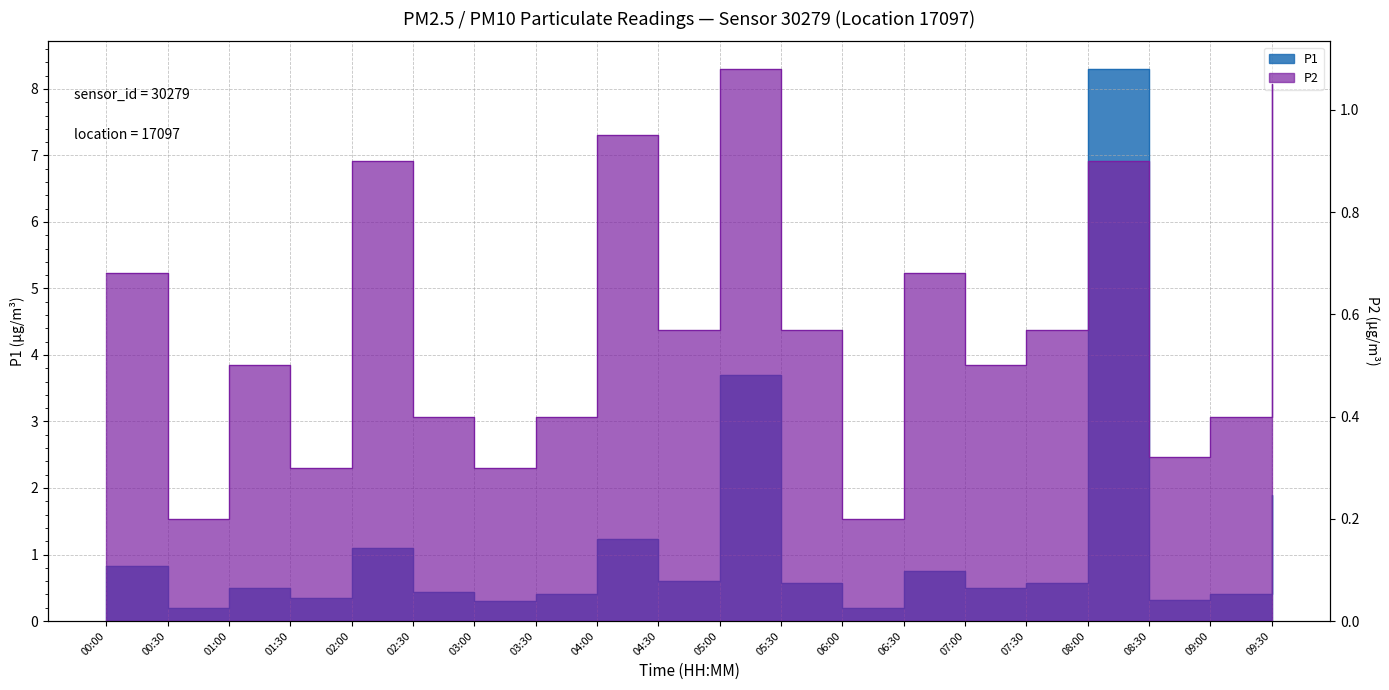

What position from the left is 01:30?

4